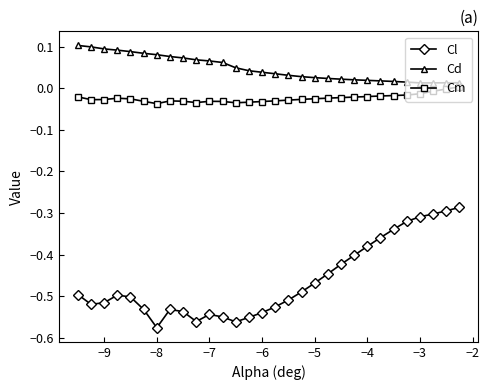

True or false: Cd and Cl cross at least once.

False